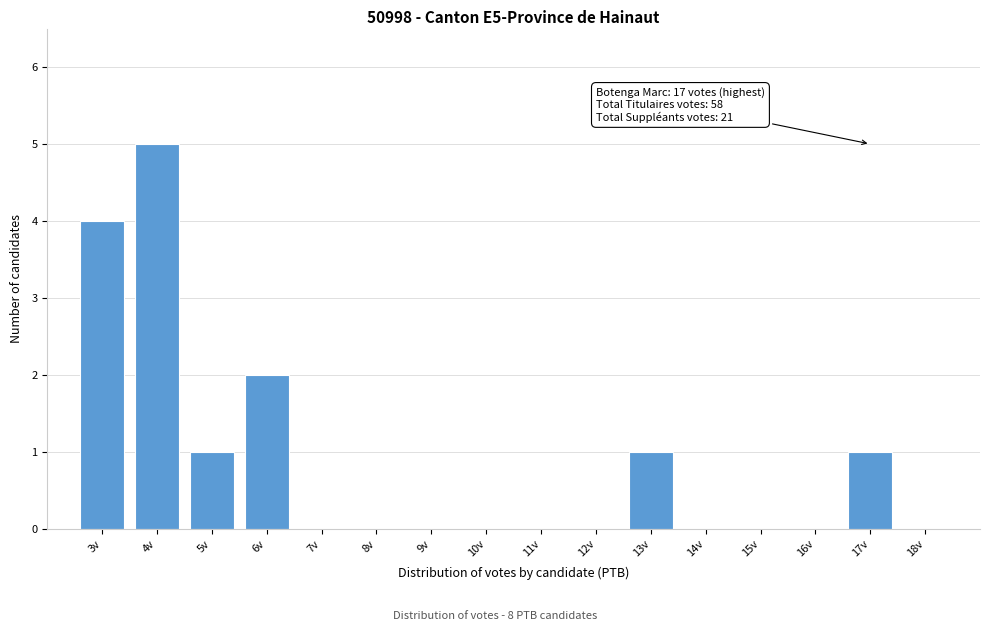

Which range on the x-axis has the tallest bar?

3.5 to 4.5